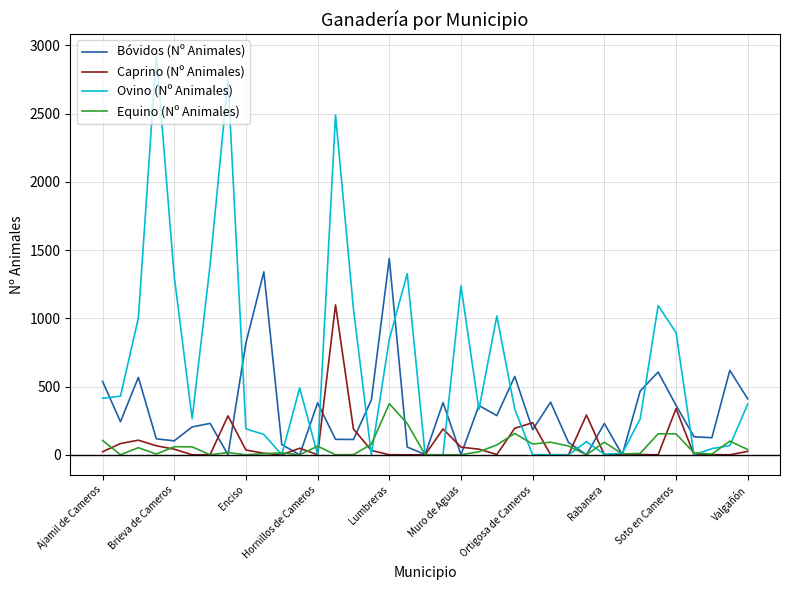

What is the greatest value displayed?

2934